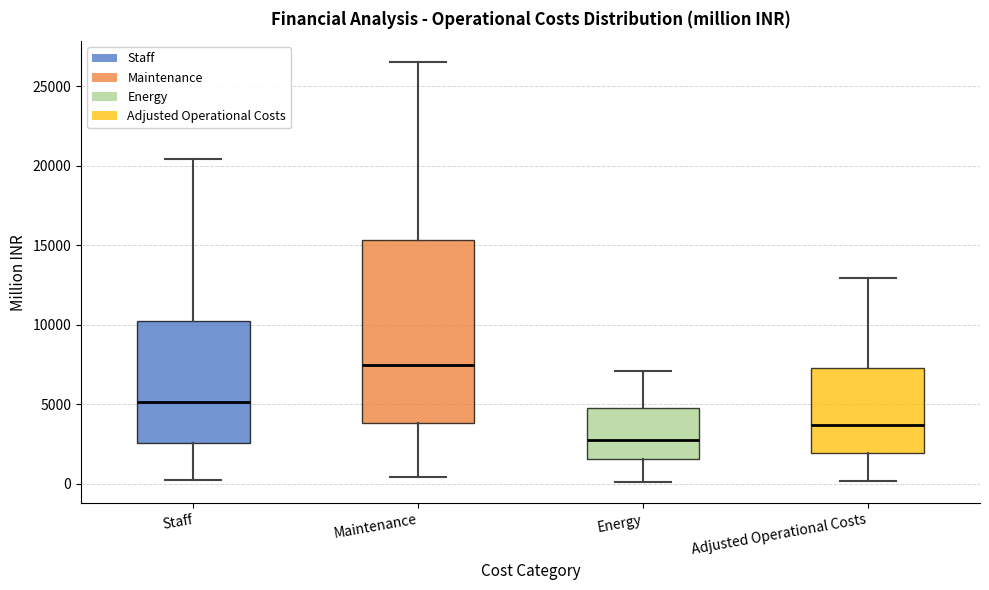

Which box's median line is the highest?

Maintenance